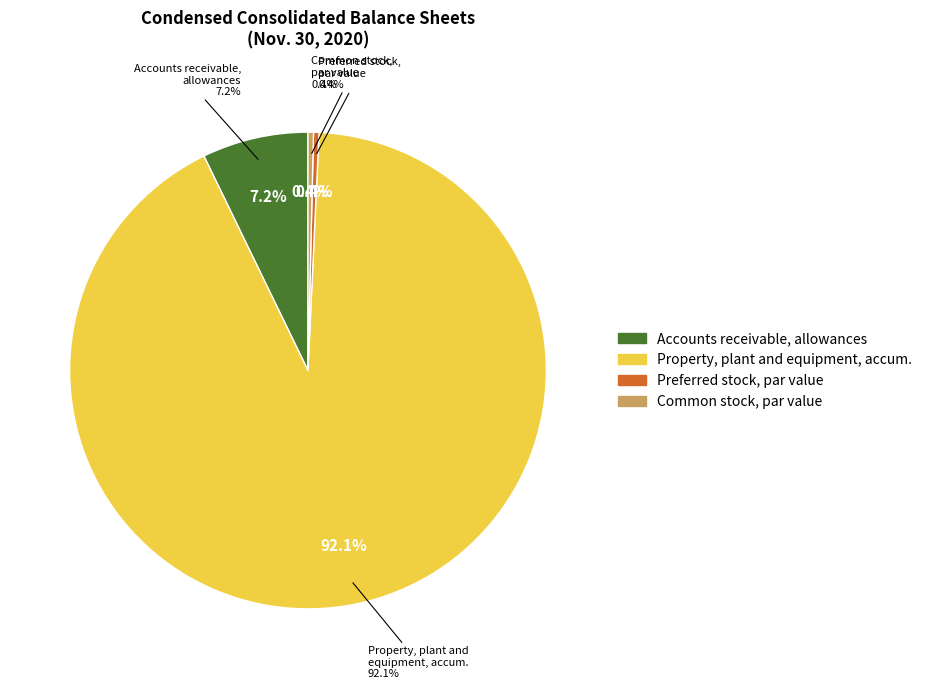

What percentage is NOT represented by Accounts receivable allowances?

92.8%